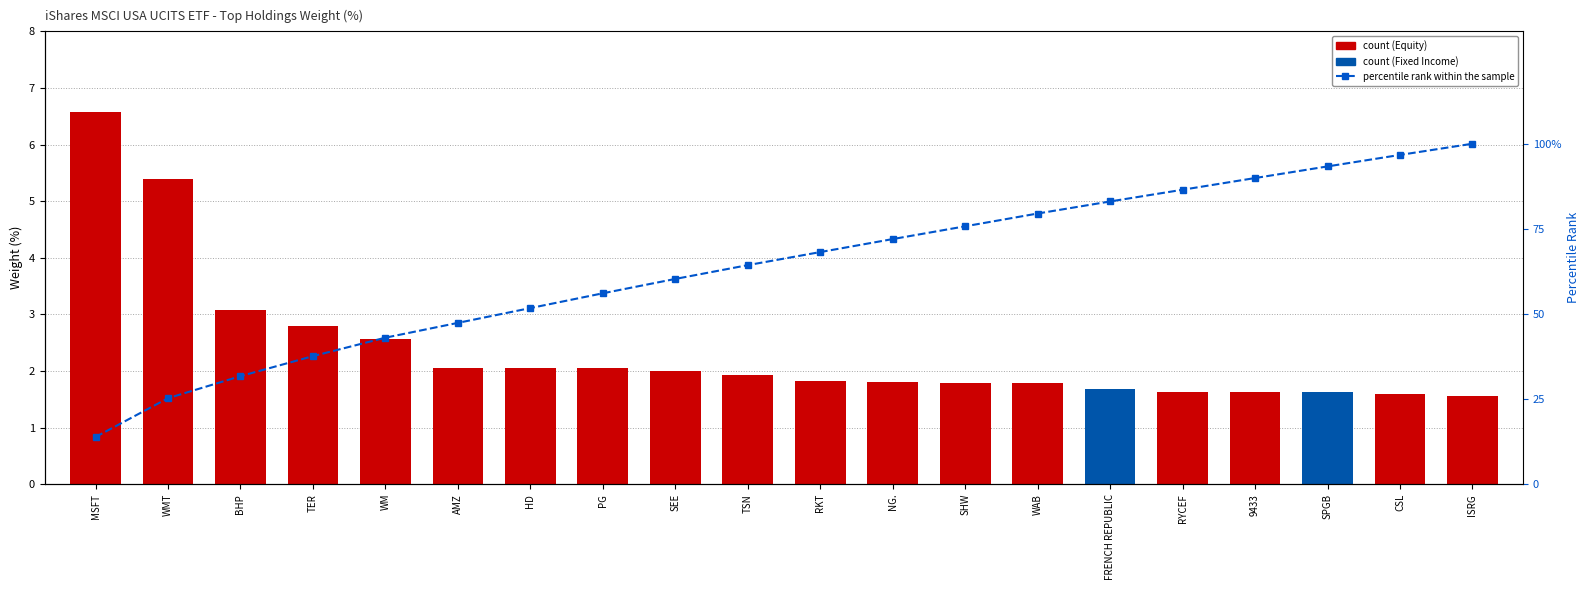

Which category has the lowest value in the count series?

ISRG